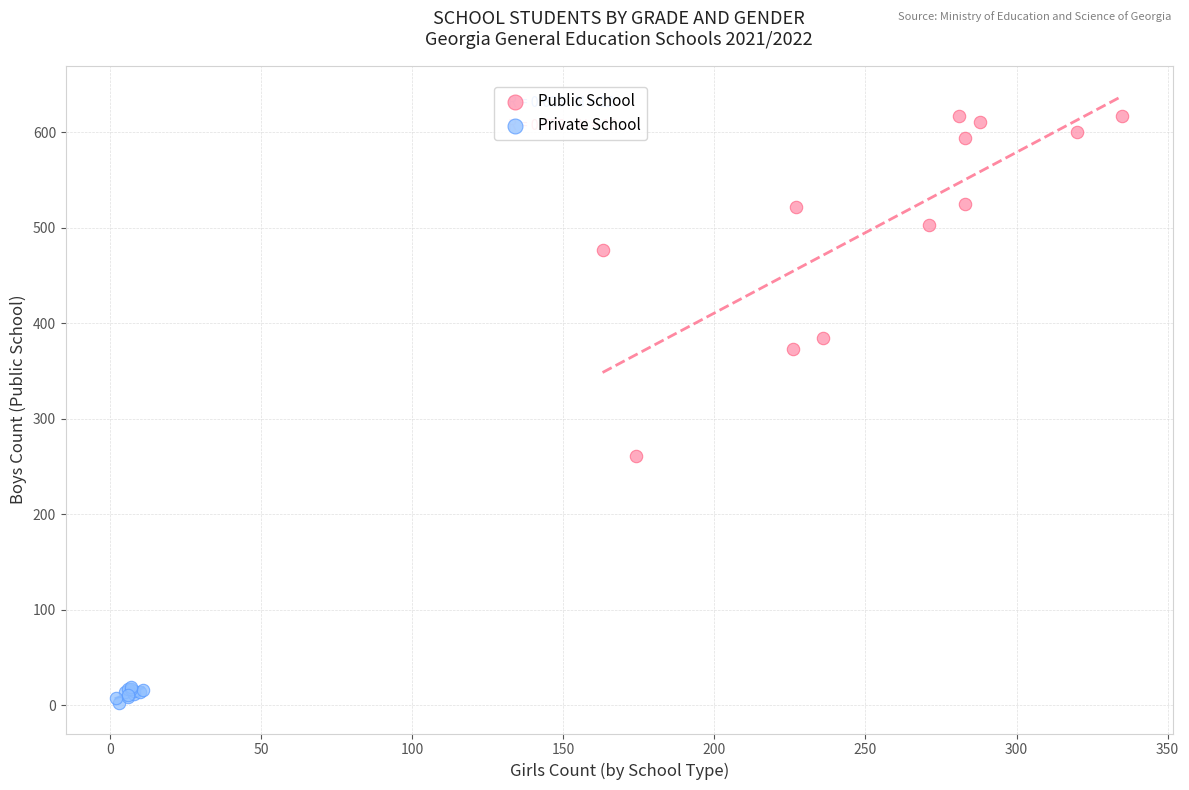

Which series contains the lowest Y value?

Private School